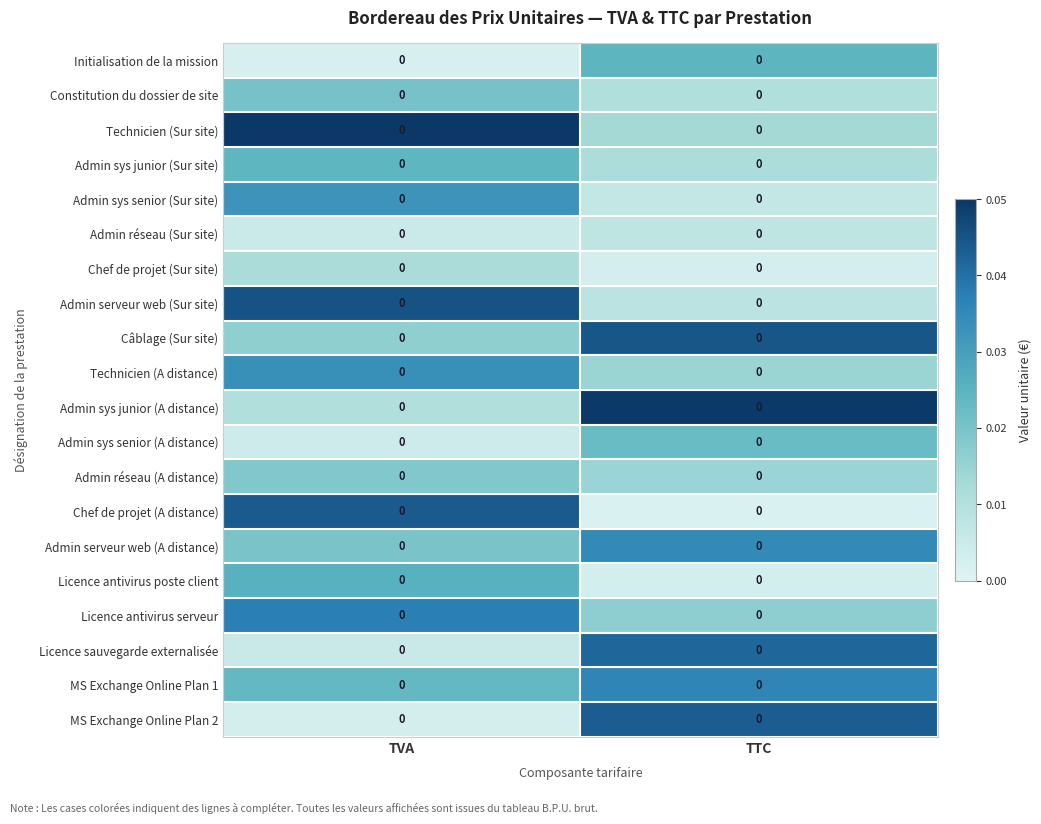

At how many categories does at least one series exceed 0?

2